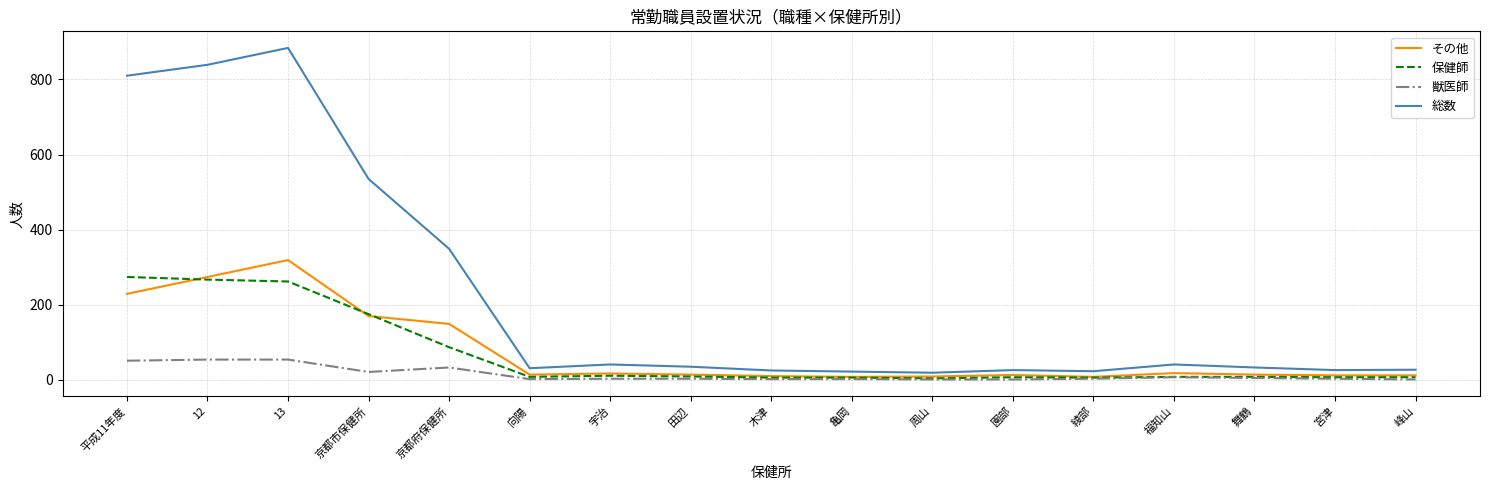

In 総数, how many points are higher than both neighbors (excluding endpoints)?

4